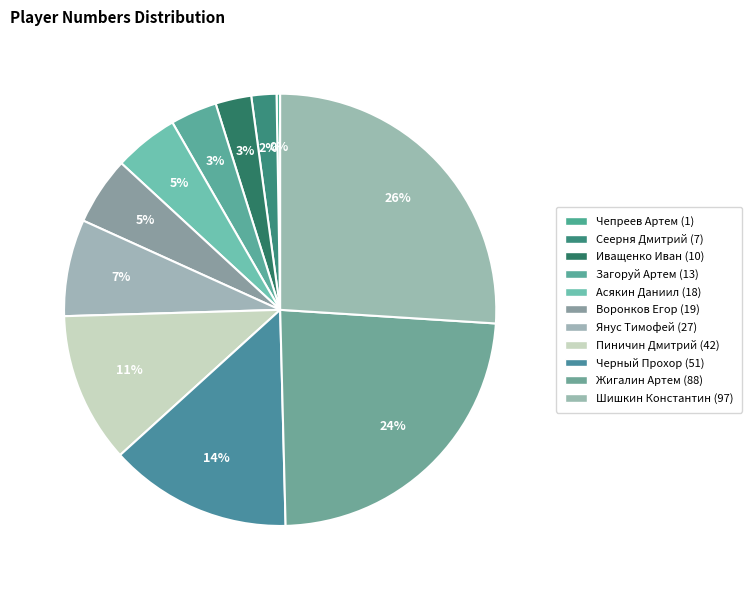

To the nearest percent, what is the average slice percentage?

9%